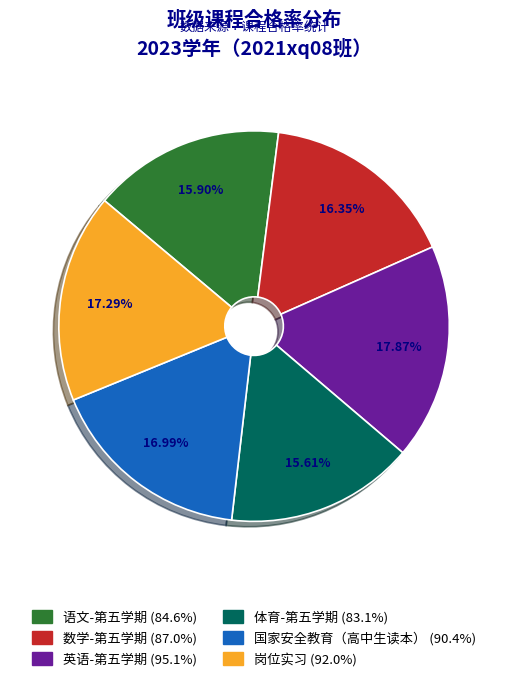

How many slices are in this pie chart?

6